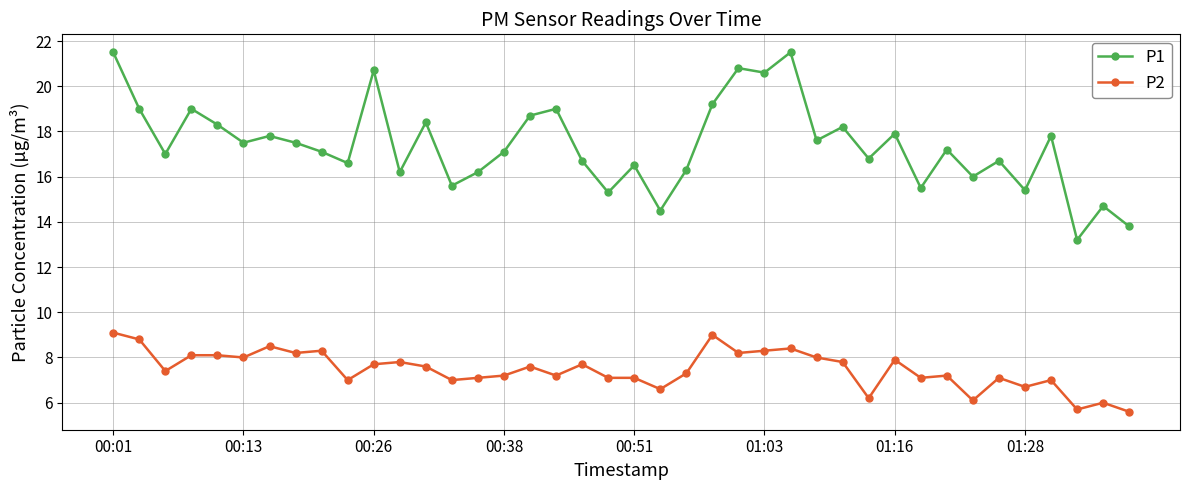

Which series has the largest range (max minus min)?

P1